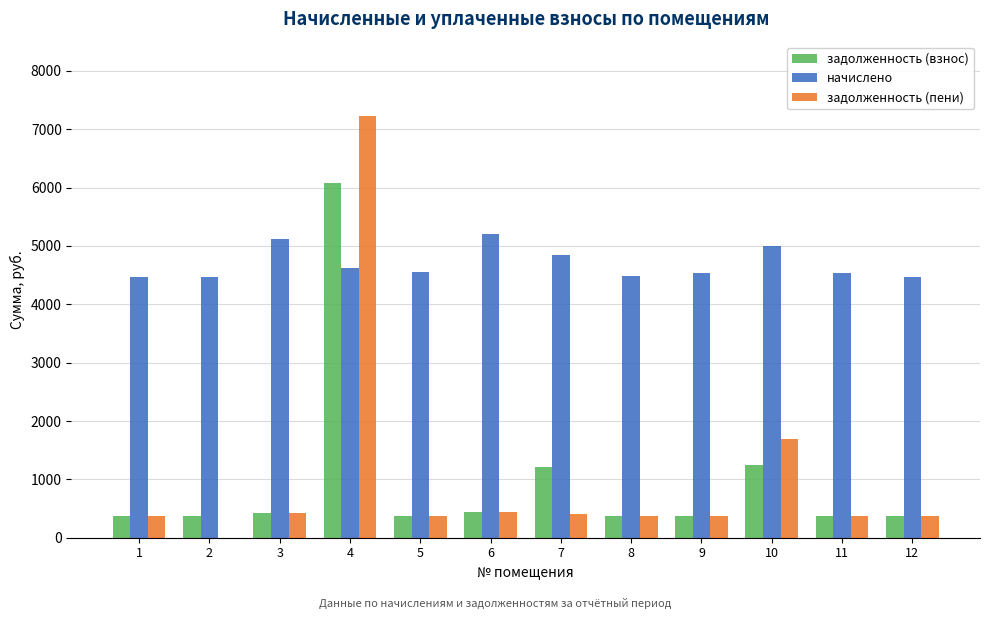

What is the highest value of the начислено series?

5208.0